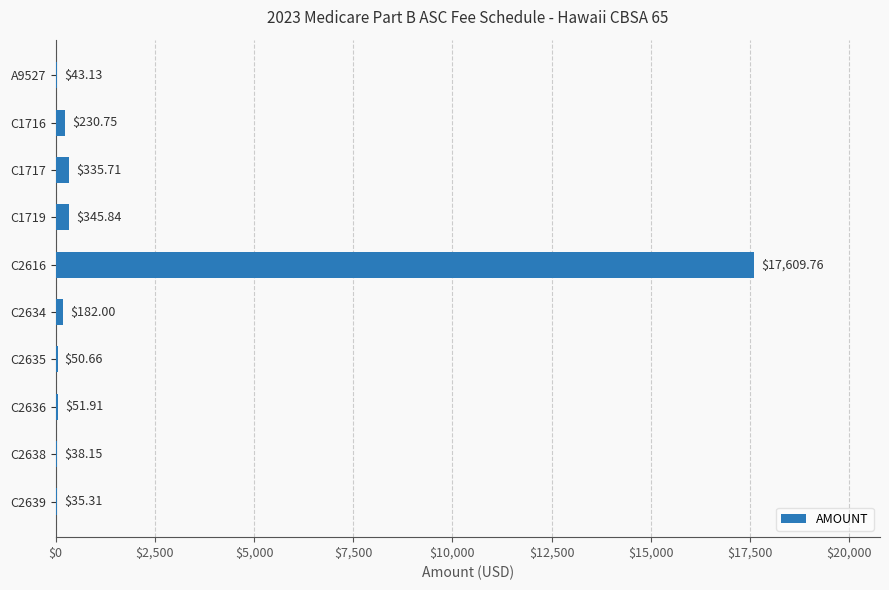

What is the sum of all values?

18923.2